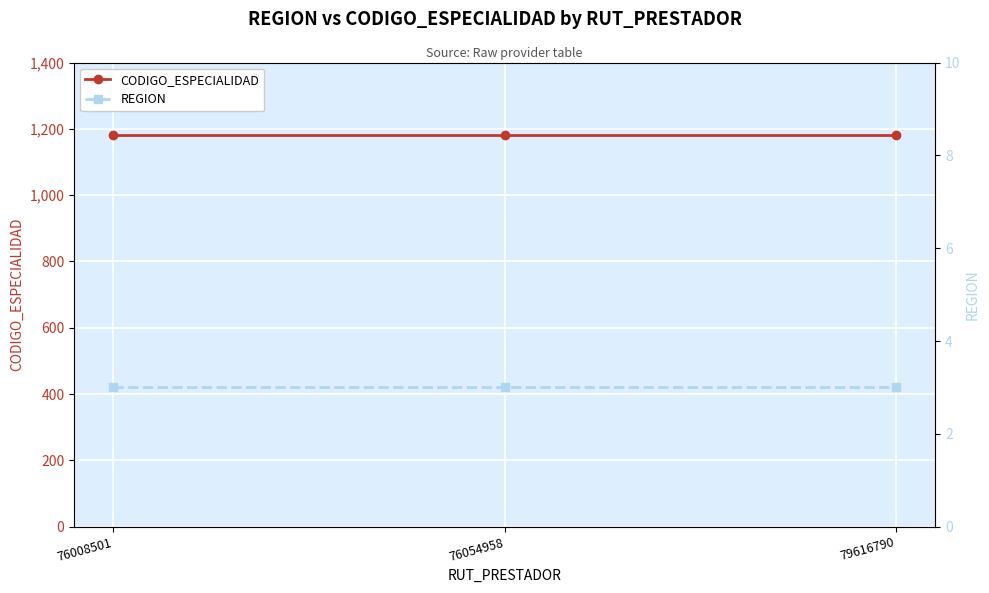

At which category is the sum across all series the highest?

76008501